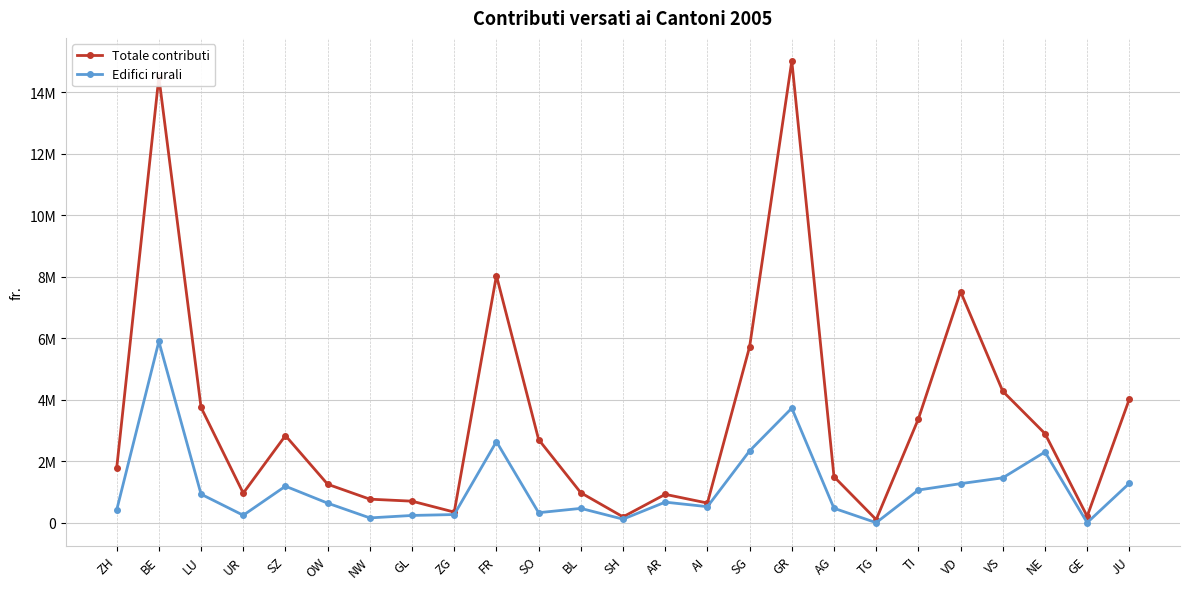

At how many categories does at least one series exceed 5042052?

5